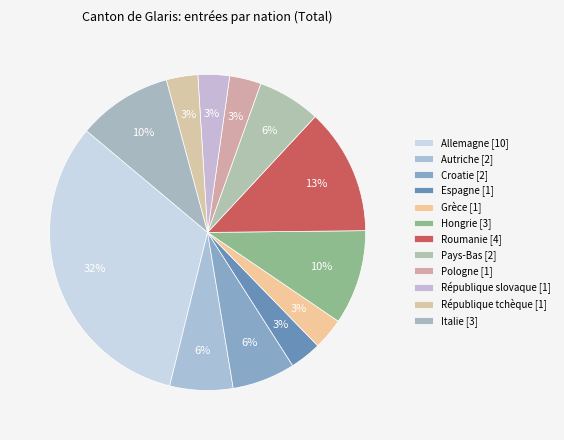

What is the smallest slice in the pie chart?

Espagne [1]